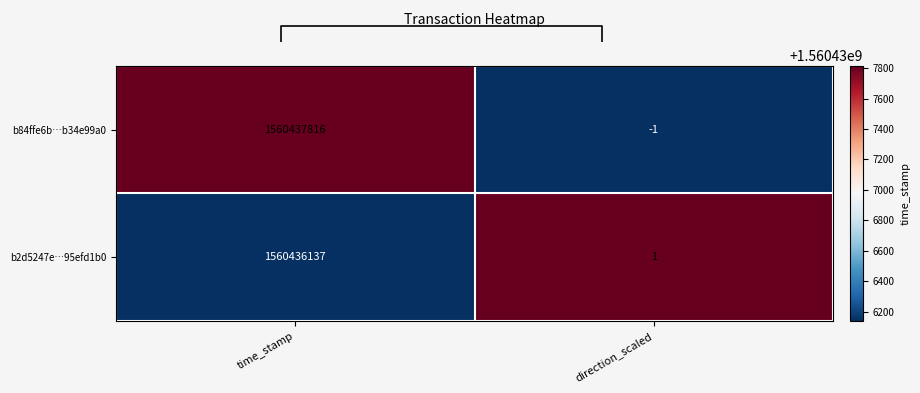

What is the highest value of the b2d5247e…95efd1b0 series?

1560436137